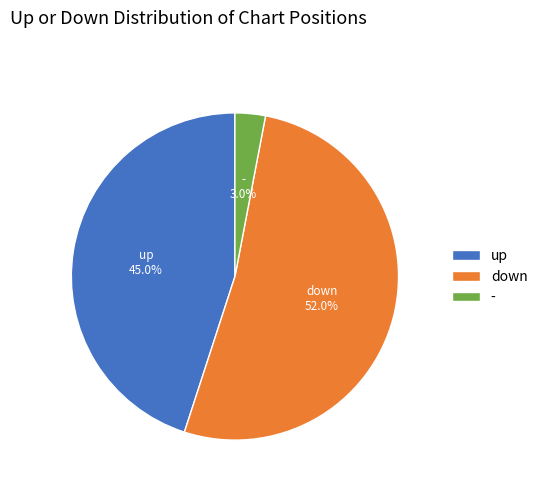

How many slices are in this pie chart?

3